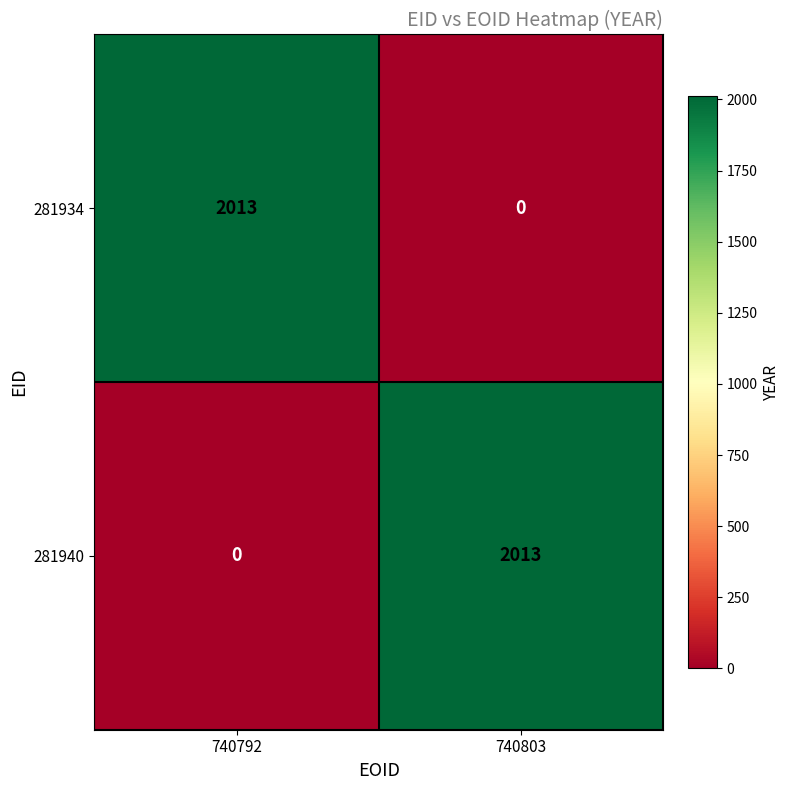

At 740803, list the series in order from smallest to largest.

281934, 281940